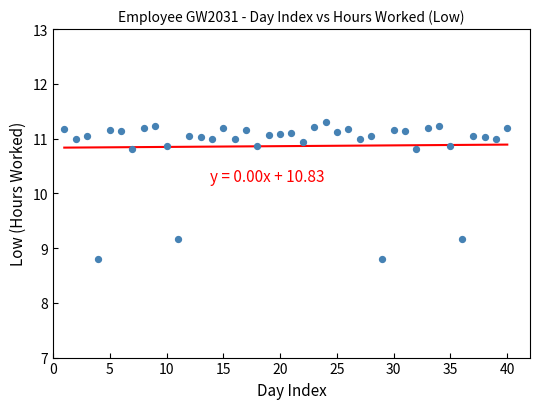

What is the range of Y values (max minus min)?

2.5